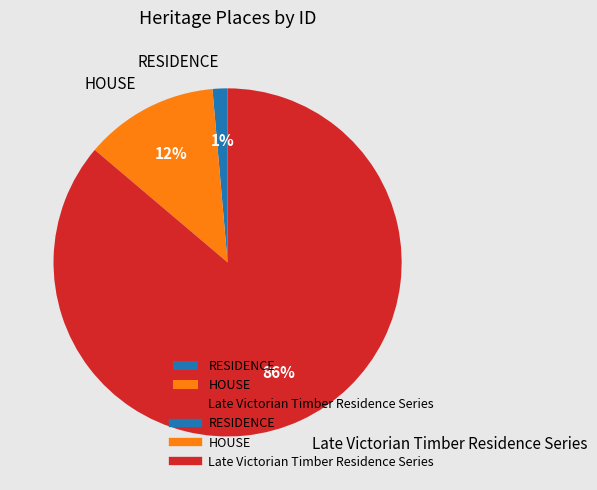

To the nearest percent, what portion does RESIDENCE represent?

1%